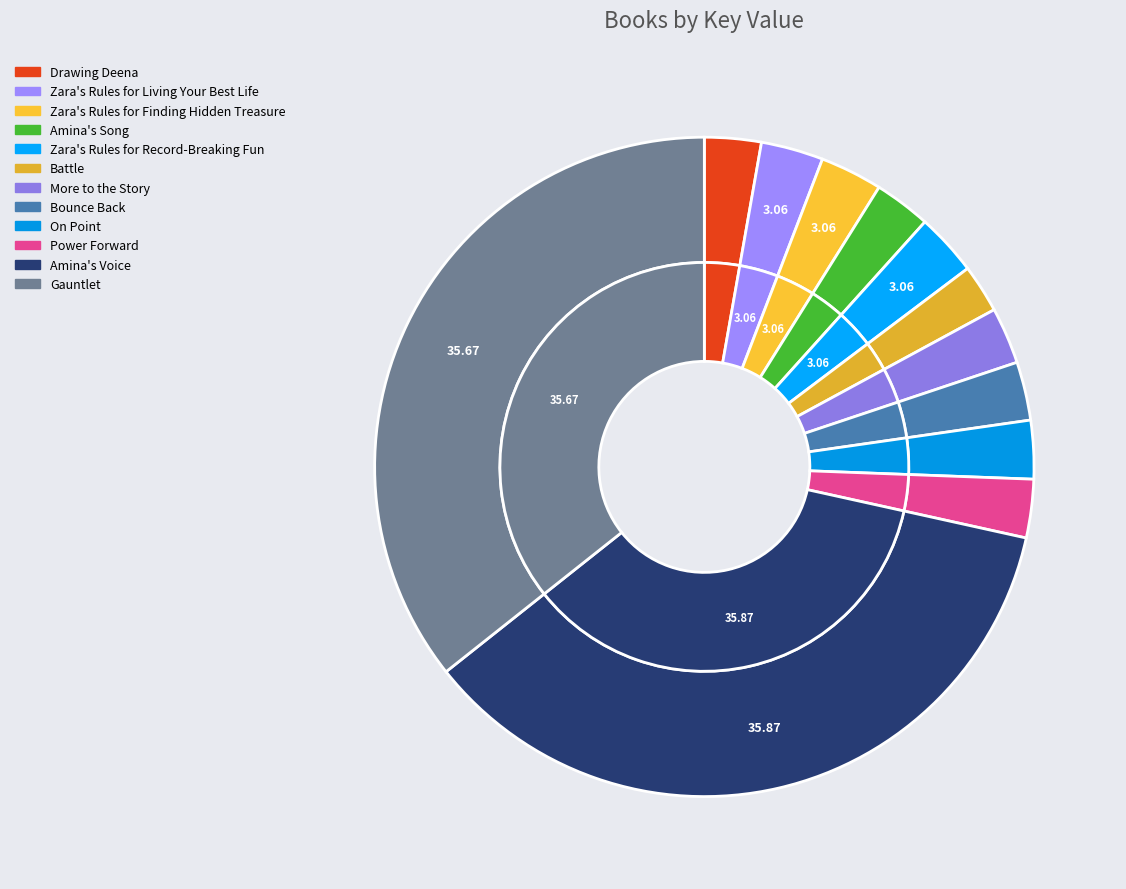

Is there a majority slice in this chart?

No